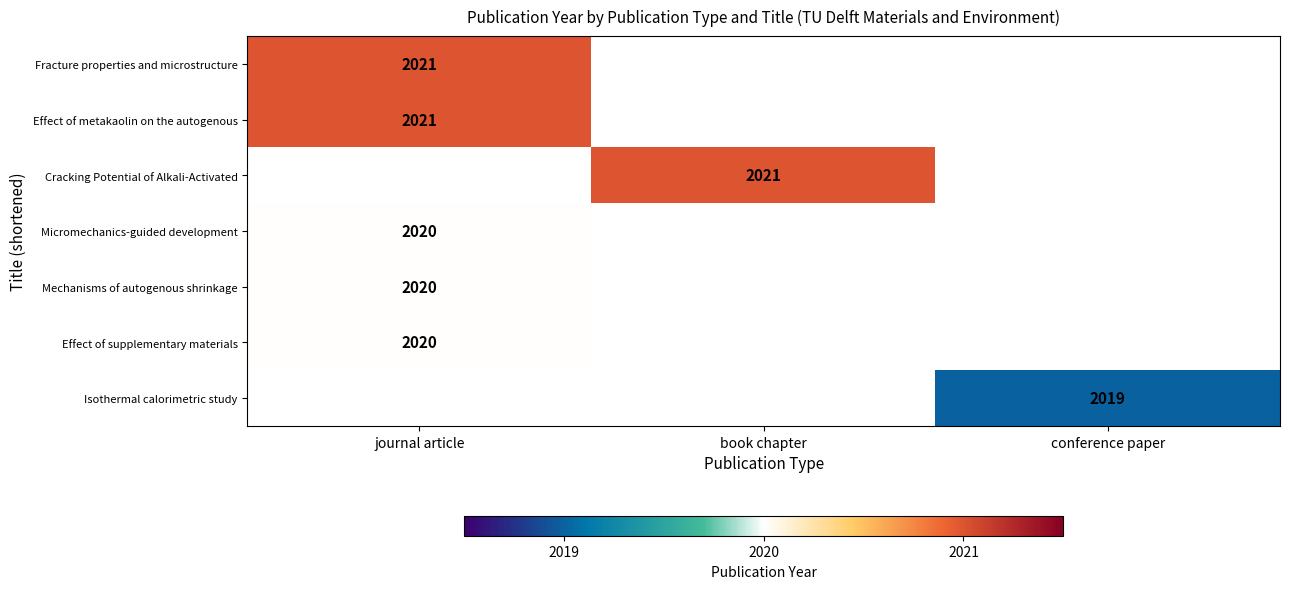

Is it true that Mechanisms of autogenous shrinkage equals 2020 at journal article?

True